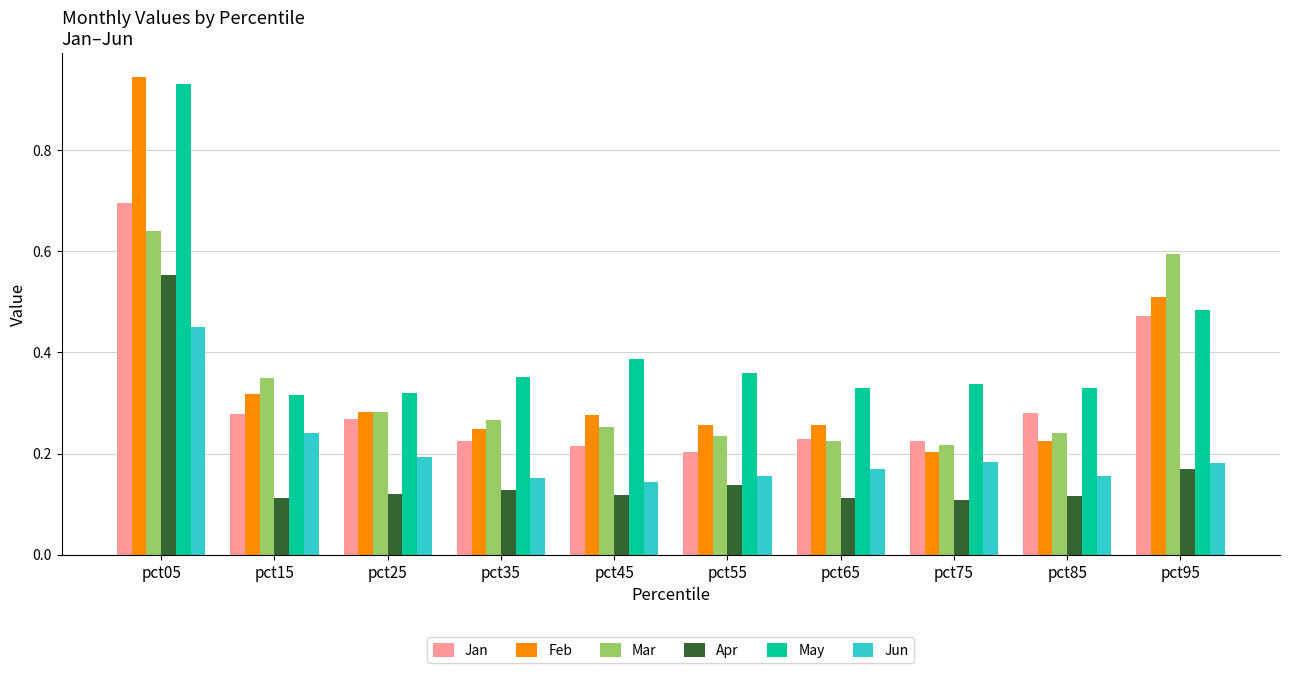

What is the difference between the maximum and second lowest values in the Feb series?

0.7